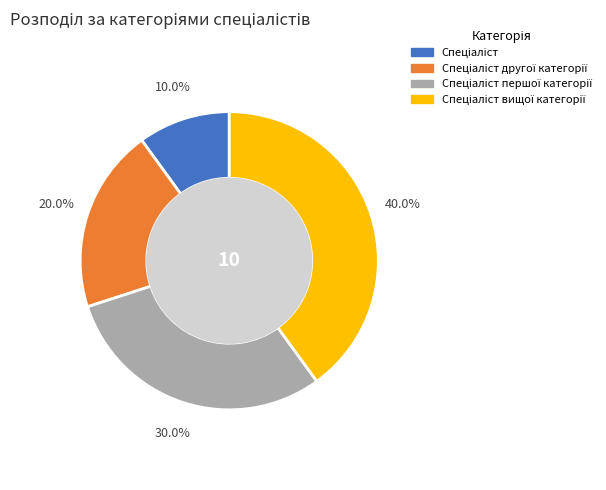

Is there any slice that represents more than half of the pie?

No